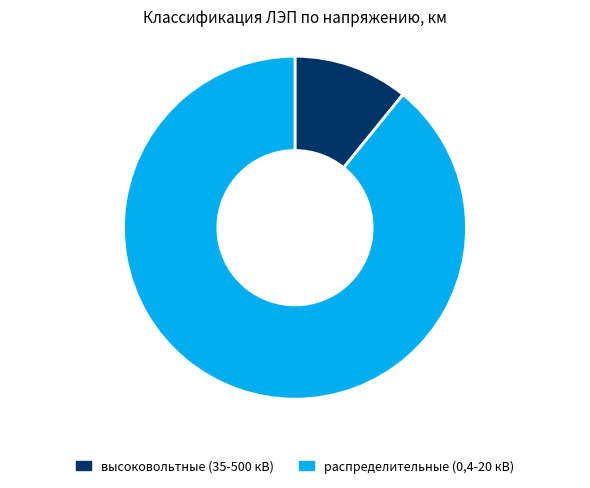

How many segments does this pie chart have?

2